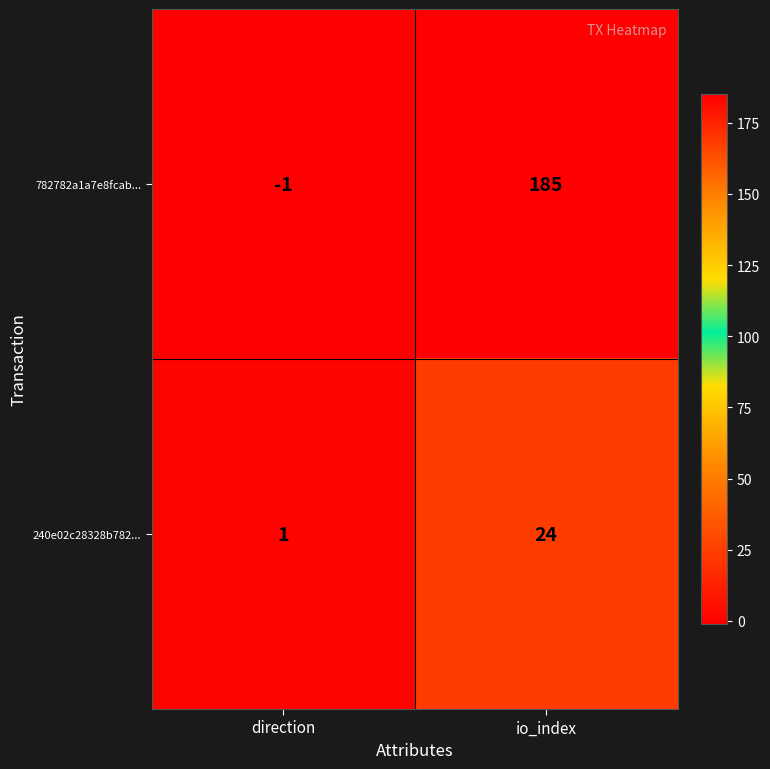

Rank the series at io_index from lowest to highest value.

240e02c28328b782..., 782782a1a7e8fcab...